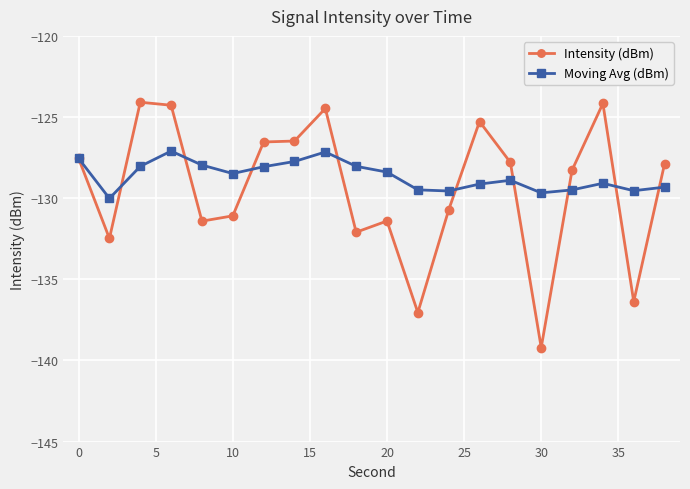

What is the minimum value shown in the chart?

-139.2